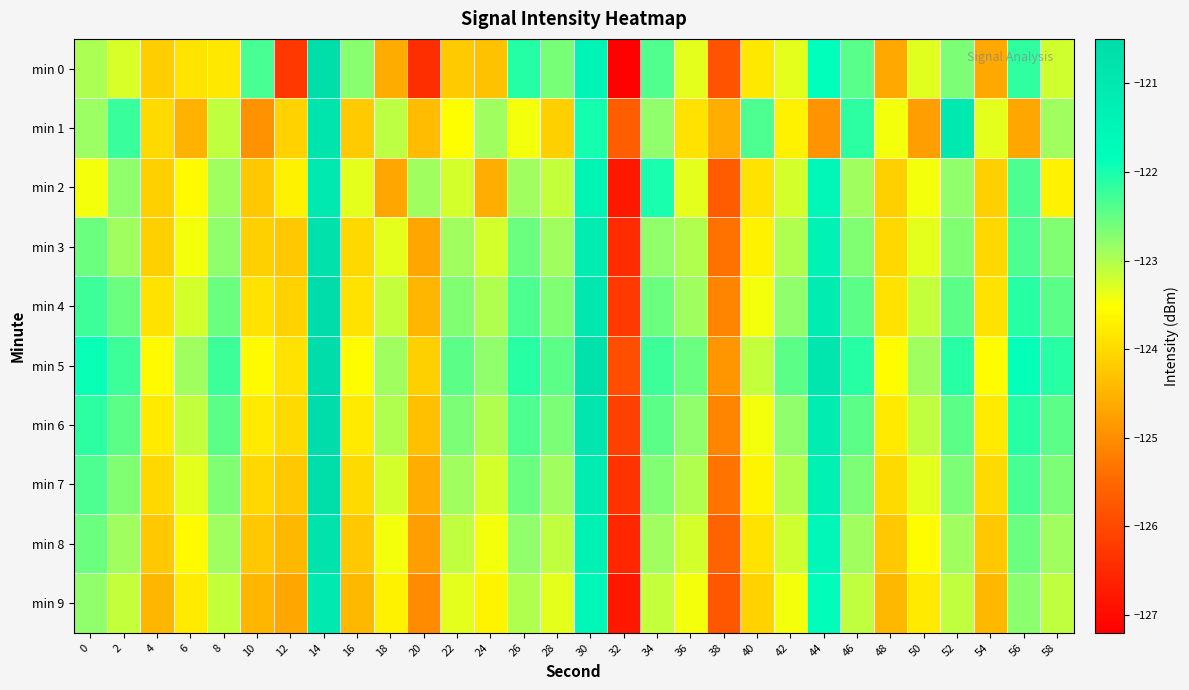

Reading right to left, what are all the values shown in this chart?

min 0: 58=-123.2	56=-122.2	54=-124.7	52=-122.7	50=-123.3	48=-124.6	46=-122.4	44=-121.8	42=-123.3	40=-123.8	38=-125.8	36=-123.4	34=-122.4	32=-127.2	30=-121.4	28=-122.6	26=-122.1	24=-124.3	22=-124.2	20=-126.4	18=-124.6	16=-122.7	14=-120.6	12=-126.3	10=-122.3	8=-123.8	6=-123.9	4=-124.1	2=-123.3	0=-123.0
min 1: 58=-122.9	56=-124.7	54=-123.3	52=-121.0	50=-124.8	48=-123.5	46=-122.1	44=-124.9	42=-123.7	40=-122.3	38=-124.6	36=-123.9	34=-122.8	32=-125.7	30=-122.0	28=-124.1	26=-123.5	24=-122.9	22=-123.5	20=-124.4	18=-123.1	16=-124.2	14=-120.8	12=-124.1	10=-124.9	8=-123.1	6=-124.5	4=-124.0	2=-122.2	0=-122.9
min 2: 58=-123.7	56=-122.3	54=-124.1	52=-122.8	50=-123.5	48=-124.1	46=-122.9	44=-121.6	42=-123.2	40=-123.9	38=-125.7	36=-123.3	34=-122.0	32=-126.8	30=-121.5	28=-123.1	26=-122.9	24=-124.6	22=-123.2	20=-122.9	18=-124.7	16=-123.3	14=-121.0	12=-123.7	10=-124.2	8=-122.9	6=-123.6	4=-124.1	2=-122.8	0=-123.5
min 3: 58=-122.7	56=-122.3	54=-124.0	52=-122.7	50=-123.3	48=-124.0	46=-122.7	44=-121.3	42=-123.0	40=-123.7	38=-125.3	36=-123.0	34=-122.8	32=-126.5	30=-121.1	28=-122.9	26=-122.6	24=-123.2	22=-122.9	20=-124.7	18=-123.3	16=-124.0	14=-120.7	12=-124.2	10=-124.1	8=-122.8	6=-123.5	4=-124.1	2=-122.9	0=-122.6
min 4: 58=-122.5	56=-122.1	54=-123.9	52=-122.5	50=-123.1	48=-123.9	46=-122.5	44=-121.1	42=-122.8	40=-123.5	38=-125.1	36=-122.9	34=-122.6	32=-126.2	30=-120.9	28=-122.7	26=-122.3	24=-123.0	22=-122.7	20=-124.5	18=-123.1	16=-123.9	14=-120.4	12=-124.1	10=-123.9	8=-122.6	6=-123.2	4=-123.9	2=-122.6	0=-122.2
min 5: 58=-122.1	56=-121.9	54=-123.6	52=-122.1	50=-122.9	48=-123.6	46=-122.1	44=-120.9	42=-122.5	40=-123.1	38=-124.9	36=-122.6	34=-122.2	32=-125.9	30=-120.7	28=-122.4	26=-122.1	24=-122.8	22=-122.4	20=-124.1	18=-122.9	16=-123.6	14=-120.1	12=-123.9	10=-123.6	8=-122.2	6=-122.9	4=-123.6	2=-122.2	0=-121.9
min 6: 58=-122.4	56=-122.1	54=-123.8	52=-122.4	50=-123.1	48=-123.8	46=-122.4	44=-121.1	42=-122.8	40=-123.4	38=-125.1	36=-122.8	34=-122.5	32=-126.1	30=-120.9	28=-122.7	26=-122.3	24=-123.0	22=-122.7	20=-124.3	18=-123.0	16=-123.8	14=-120.3	12=-124.0	10=-123.8	8=-122.5	6=-123.1	4=-123.8	2=-122.5	0=-122.1
min 7: 58=-122.7	56=-122.3	54=-124.0	52=-122.7	50=-123.3	48=-124.0	46=-122.7	44=-121.3	42=-123.0	40=-123.7	38=-125.3	36=-123.0	34=-122.7	32=-126.3	30=-121.1	28=-122.9	26=-122.6	24=-123.2	22=-122.9	20=-124.6	18=-123.2	16=-124.0	14=-120.6	12=-124.2	10=-124.0	8=-122.7	6=-123.3	4=-124.0	2=-122.7	0=-122.3
min 8: 58=-122.9	56=-122.6	54=-124.2	52=-122.9	50=-123.6	48=-124.2	46=-122.9	44=-121.6	42=-123.2	40=-123.9	38=-125.6	36=-123.2	34=-122.9	32=-126.6	30=-121.3	28=-123.1	26=-122.8	24=-123.4	22=-123.1	20=-124.8	18=-123.5	16=-124.2	14=-120.8	12=-124.4	10=-124.2	8=-122.9	6=-123.6	4=-124.2	2=-122.9	0=-122.6
min 9: 58=-123.1	56=-122.8	54=-124.4	52=-123.1	50=-123.8	48=-124.4	46=-123.1	44=-121.8	42=-123.4	40=-124.1	38=-125.8	36=-123.5	34=-123.1	32=-126.8	30=-121.6	28=-123.3	26=-123.0	24=-123.7	22=-123.3	20=-125.0	18=-123.7	16=-124.4	14=-121.0	12=-124.7	10=-124.5	8=-123.1	6=-123.8	4=-124.5	2=-123.1	0=-122.8